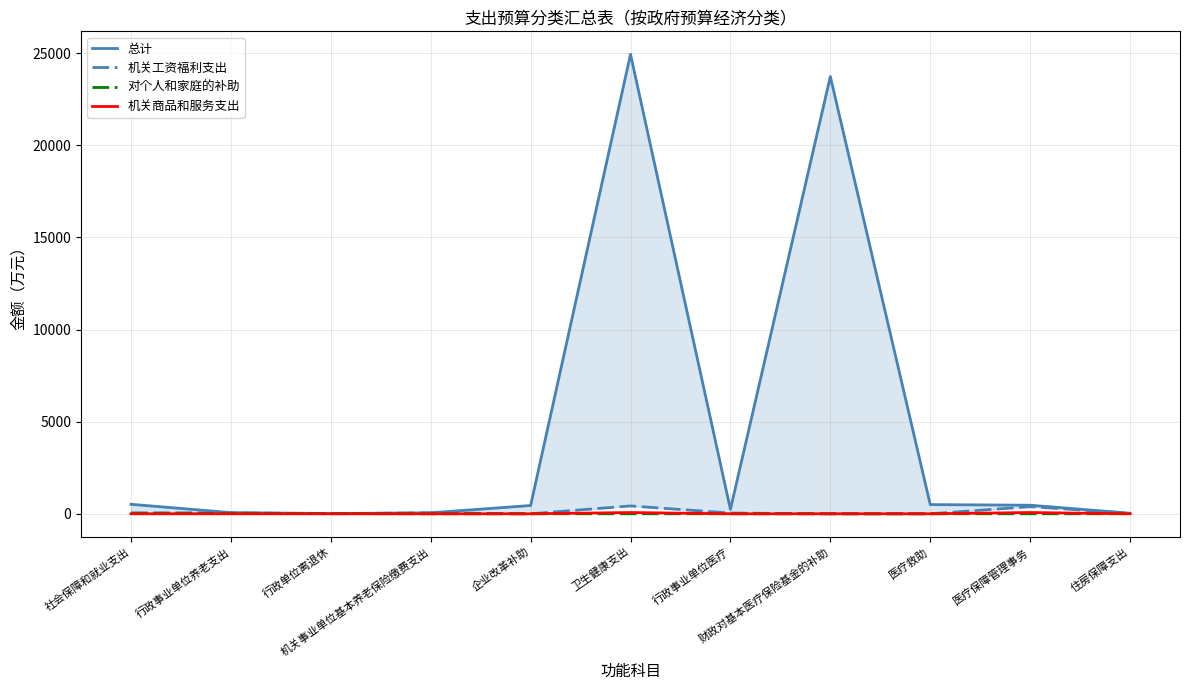

Reading left to right, extract all data points from this chart.

总计: 社会保障和就业支出=515.3	行政事业单位养老支出=65.3	行政单位离退休=12.0	机关事业单位基本养老保险缴费支出=53.3	企业改革补助=450.0	卫生健康支出=24937.5	行政事业单位医疗=240.7	财政对基本医疗保险基金的补助=23731.3	医疗救助=500.0	医疗保障管理事务=465.5	住房保障支出=30.5
机关工资福利支出: 社会保障和就业支出=53.3	行政事业单位养老支出=53.3	行政单位离退休=0.0	机关事业单位基本养老保险缴费支出=53.3	企业改革补助=0.0	卫生健康支出=426.6	行政事业单位医疗=40.7	财政对基本医疗保险基金的补助=0.0	医疗救助=0.0	医疗保障管理事务=385.9	住房保障支出=30.5
对个人和家庭的补助: 社会保障和就业支出=11.7	行政事业单位养老支出=11.7	行政单位离退休=11.7	机关事业单位基本养老保险缴费支出=0.0	企业改革补助=0.0	卫生健康支出=0.0	行政事业单位医疗=0.0	财政对基本医疗保险基金的补助=0.0	医疗救助=0.0	医疗保障管理事务=0.0	住房保障支出=0.0
机关商品和服务支出: 社会保障和就业支出=0.3	行政事业单位养老支出=0.3	行政单位离退休=0.3	机关事业单位基本养老保险缴费支出=0.0	企业改革补助=0.0	卫生健康支出=68.6	行政事业单位医疗=0.0	财政对基本医疗保险基金的补助=0.0	医疗救助=0.0	医疗保障管理事务=68.6	住房保障支出=0.0